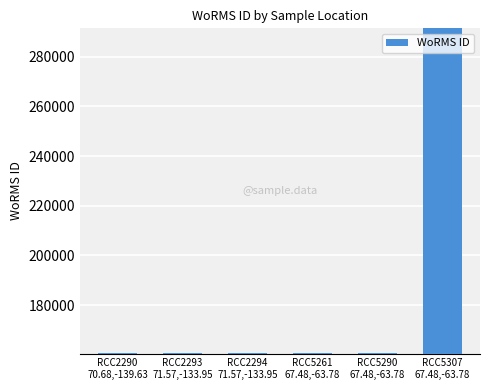

What is the value of the 6th bar from the left?

291417